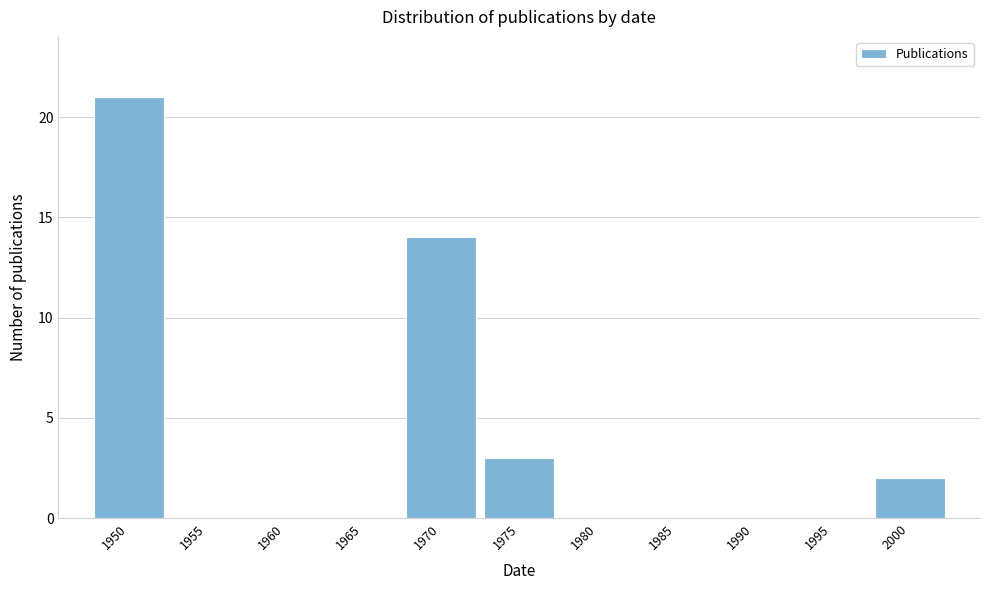

Reading left to right, extract all data points from this chart.

1950=21	1955=0	1960=0	1965=0	1970=14	1975=3	1980=0	1985=0	1990=0	1995=0	2000=2